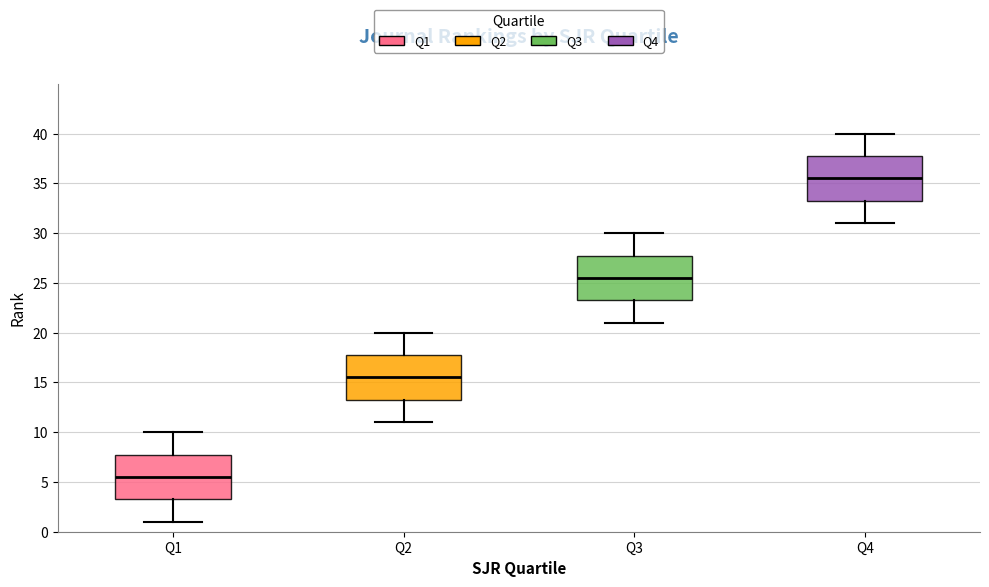

Reading left to right, transcribe this box plot: for each box, give where its median line is, the range the box spans, and where its two whiskers end, as read against the y-axis. The values are not printed on the chart, so give them approximately, as read against the axis.

Q1: median 5.5, box 3.5 to 8.0, whiskers 1.0 to 10.0
Q2: median 15.5, box 13.5 to 18.0, whiskers 11.0 to 20.0
Q3: median 25.5, box 23.5 to 28.0, whiskers 21.0 to 30.0
Q4: median 35.5, box 33.5 to 38.0, whiskers 31.0 to 40.0